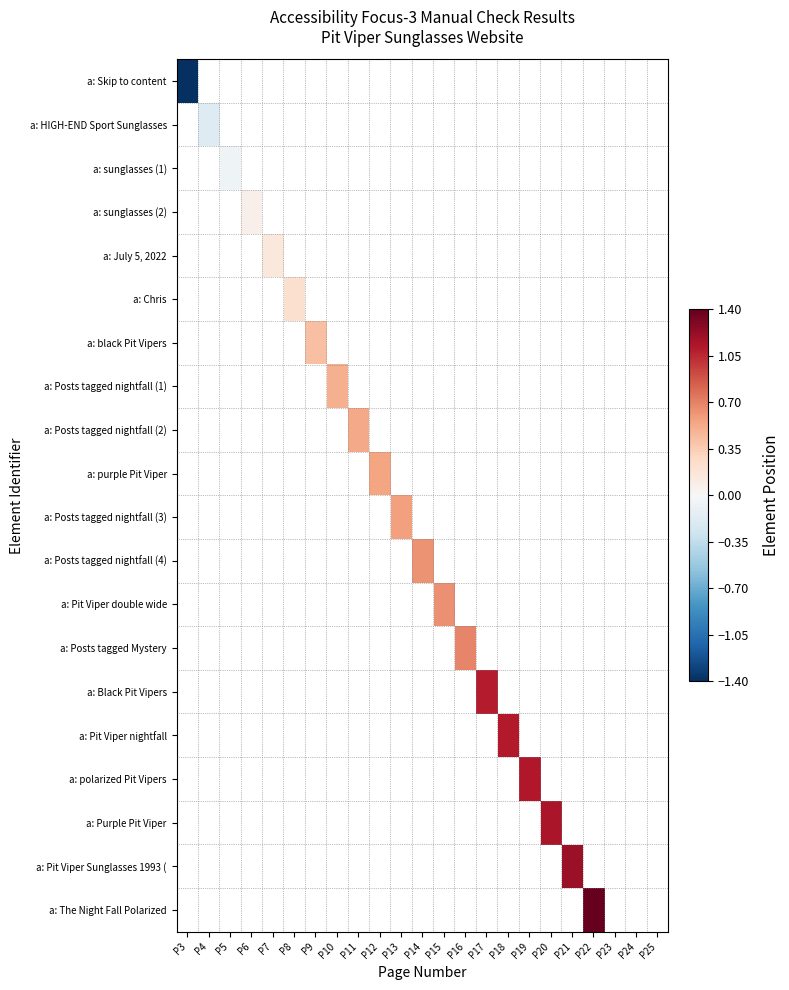

Which label corresponds to the smallest value in the chart?

P3